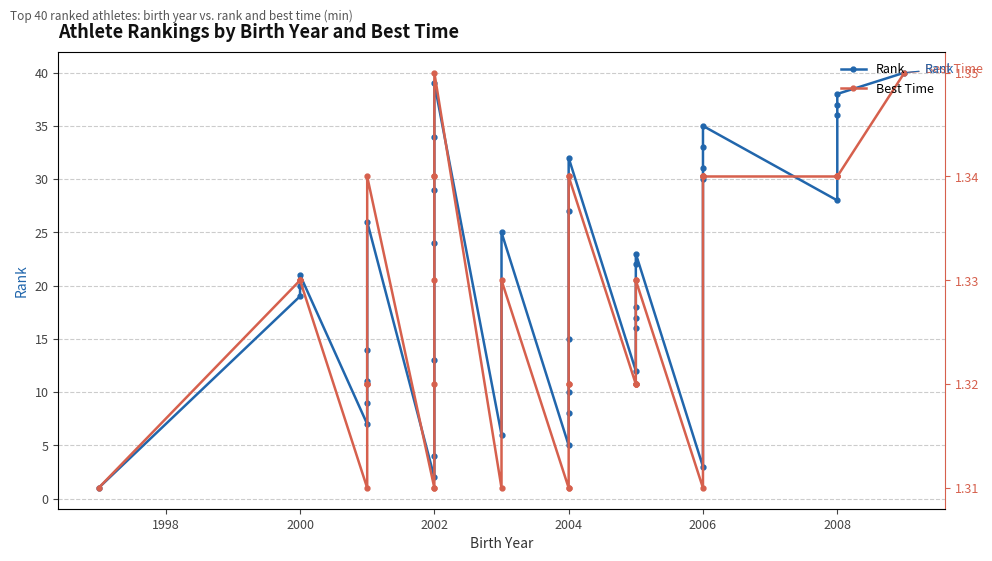

What is the highest value of the Rank series?

40.0